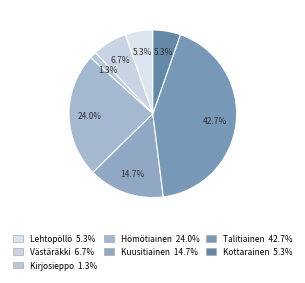

To the nearest percent, what percentage of the pie is Västäräkki?

7%